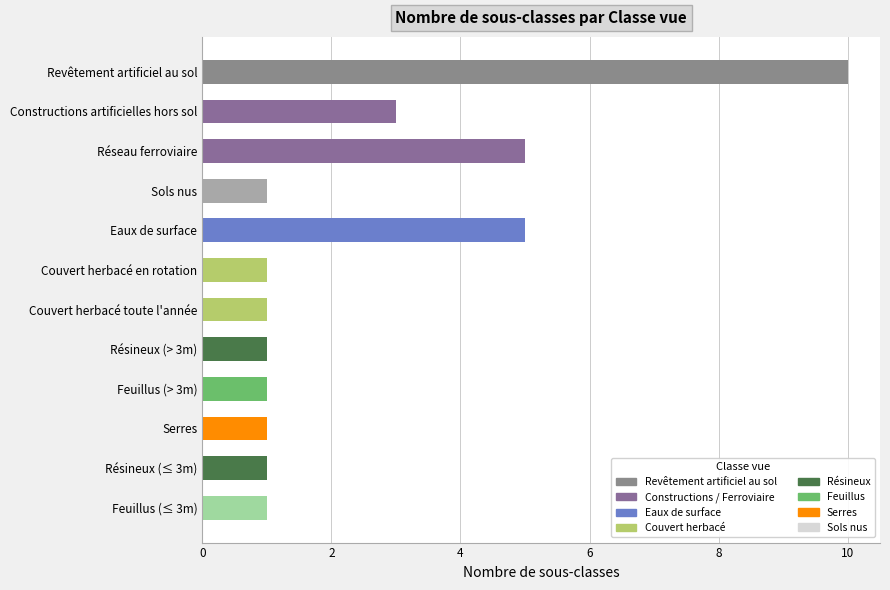

Is it true that the value at Feuillus (≤ 3m) is 0?

False